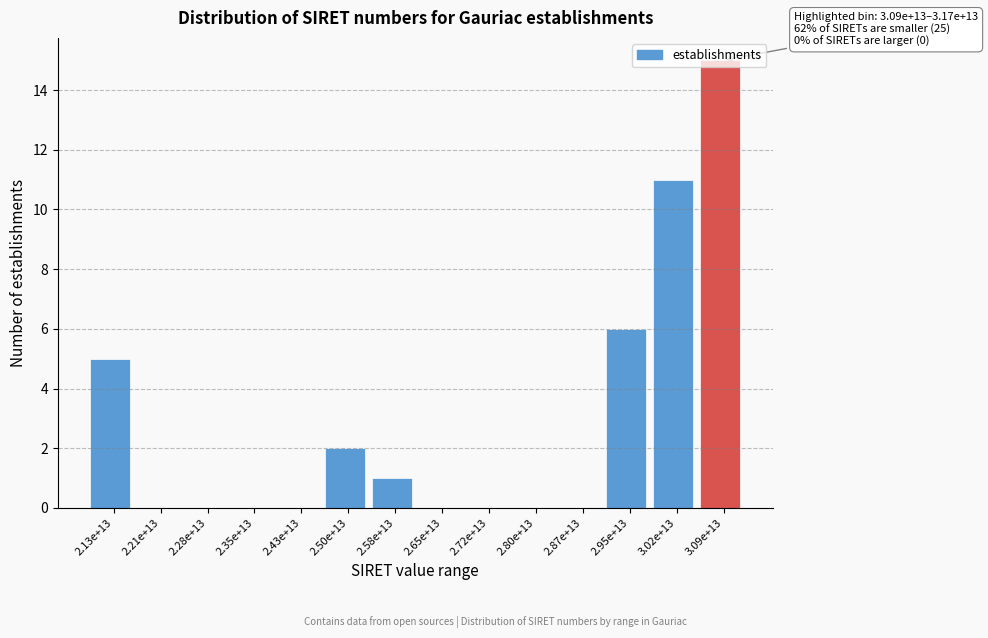

The chart shows a value of 5 at 2.28e+13. True or false?

False